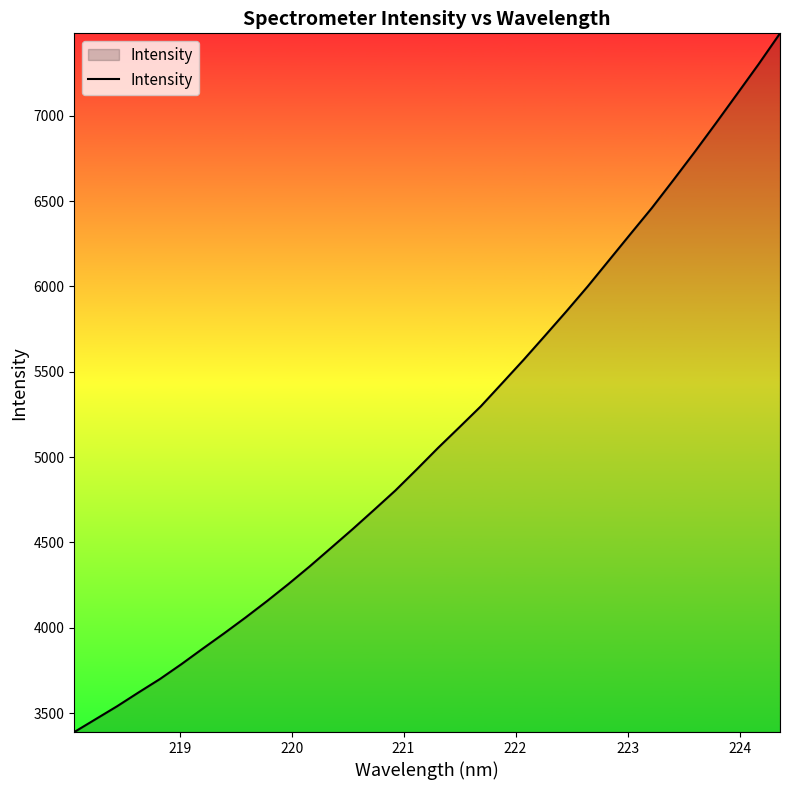

What is the minimum value shown in the chart?

3388.8